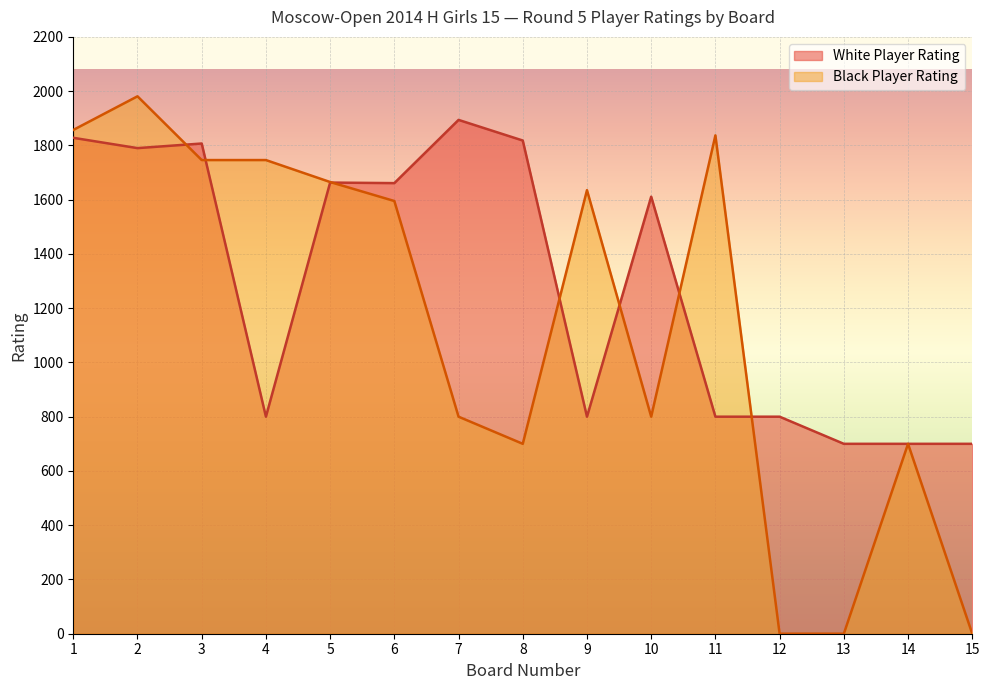

Which category has the lowest value across all series?

12